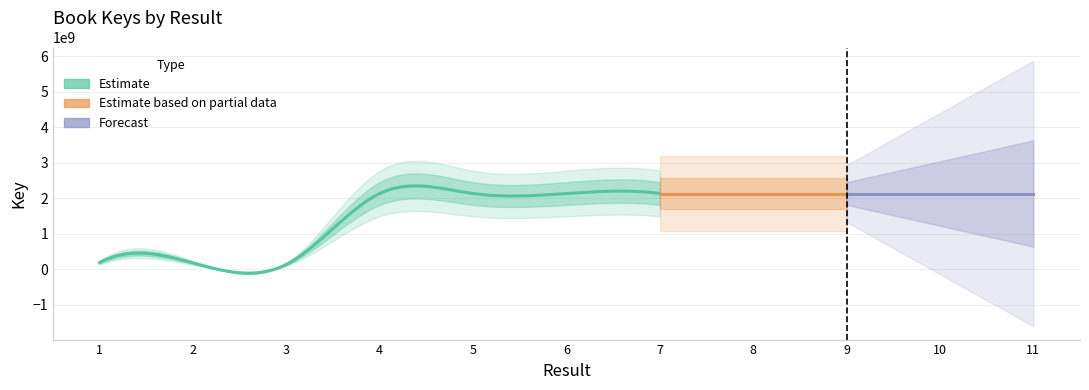

List the labels in order of value, smallest first.

3, 2, 1, 10, 5, 4, 7, 11, 8, 9, 6